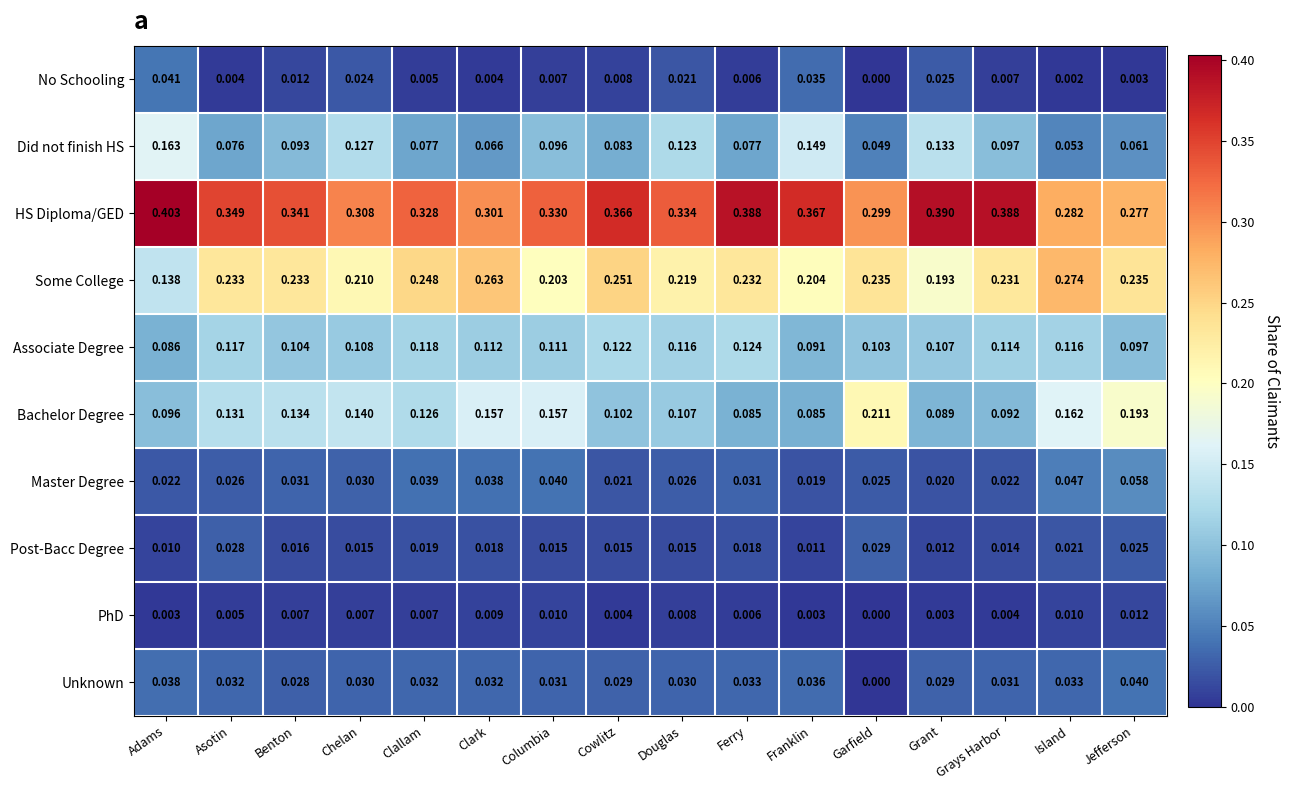

Which series has the largest total across all categories?

HS Diploma/GED